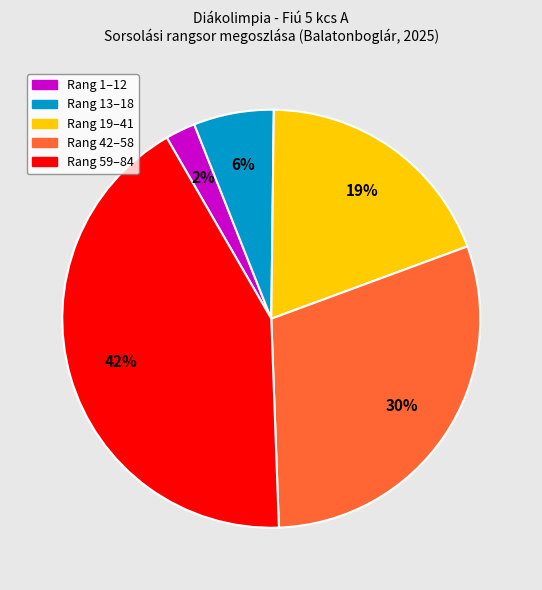

Is there any slice that represents more than half of the pie?

No